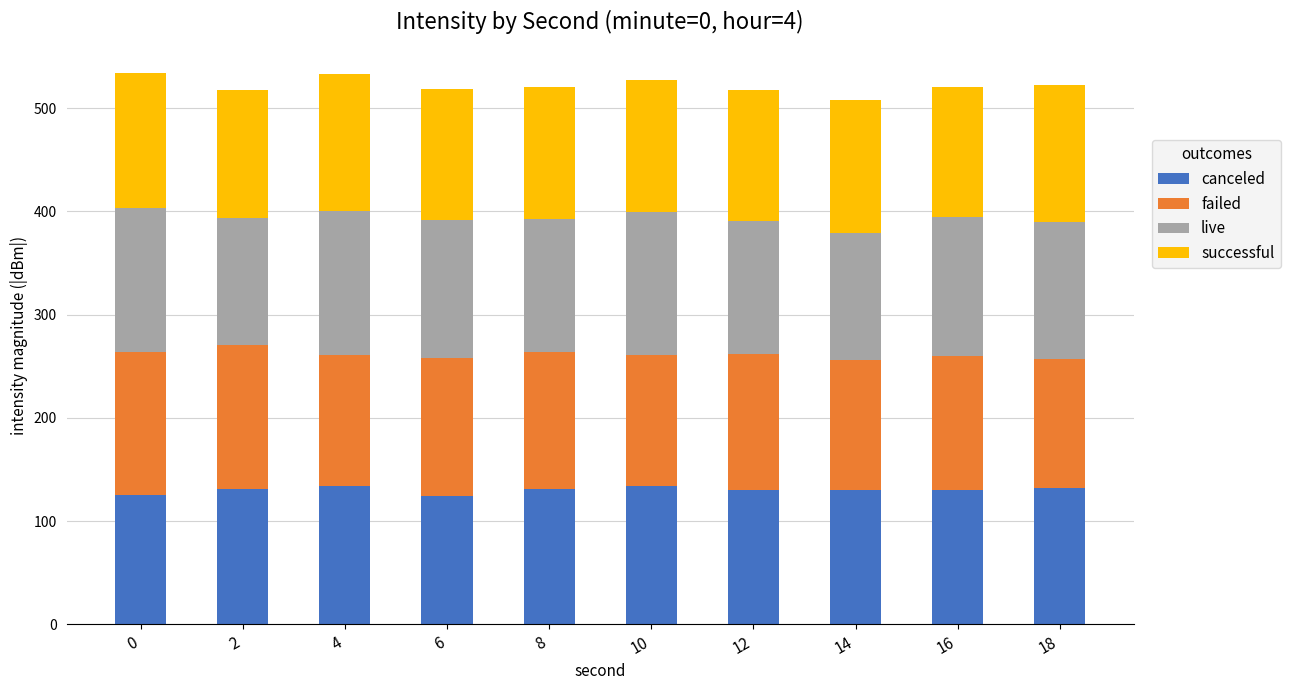

What is the average value of the canceled series?

130.4